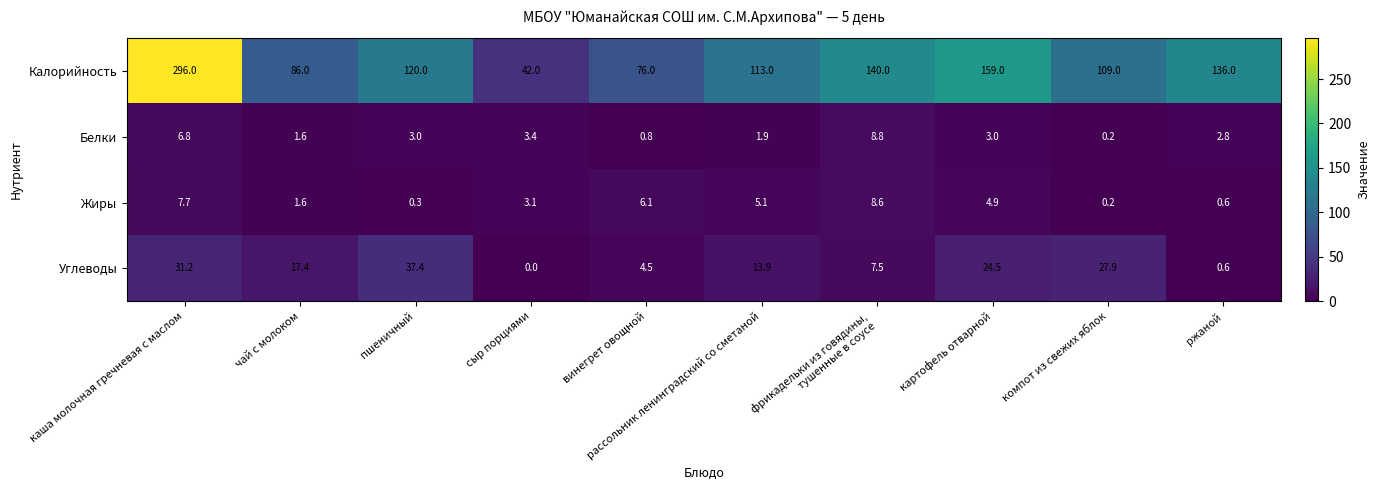

Which category has the lowest value across all series?

сыр порциями